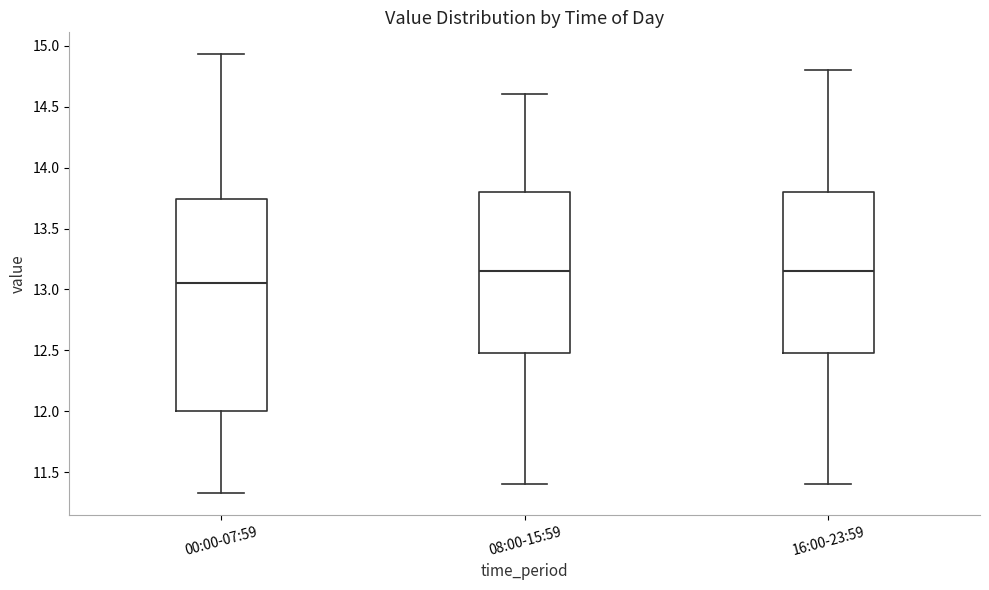

Which box is the tallest, from its lower edge to its upper edge?

00:00-07:59